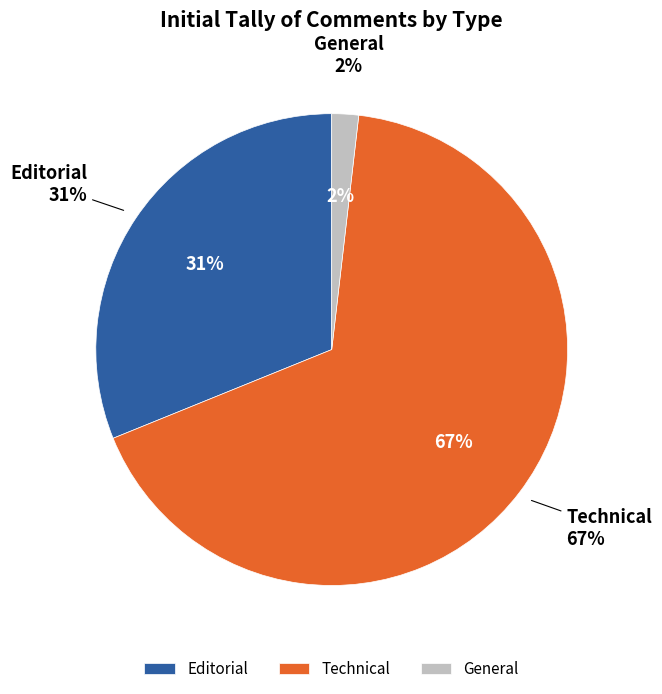

True or false: Technical accounts for 61% of the total.

False